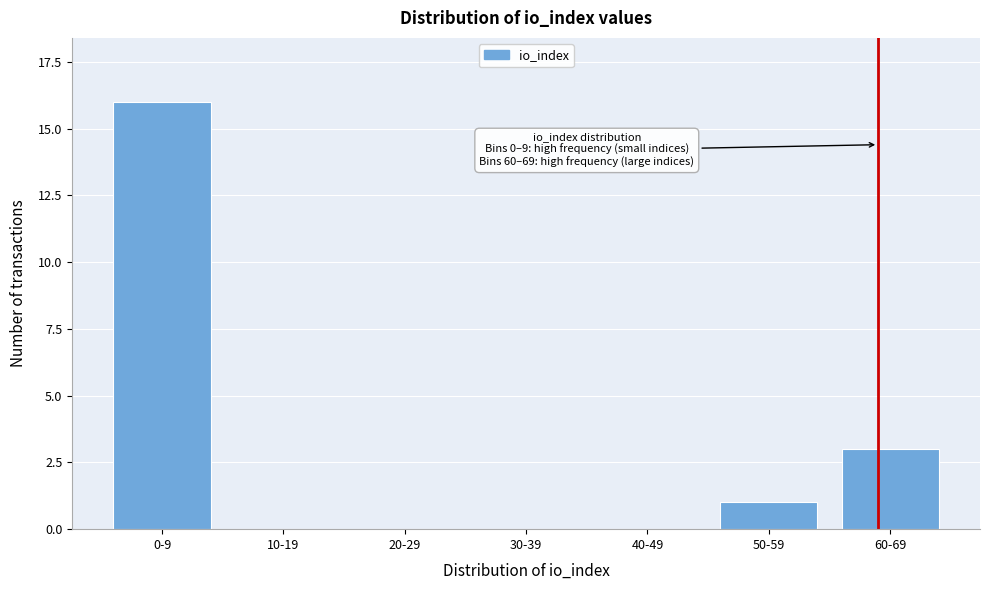

Reading right to left, extract all data points from this chart.

60-69=3	50-59=1	40-49=0	30-39=0	20-29=0	10-19=0	0-9=16